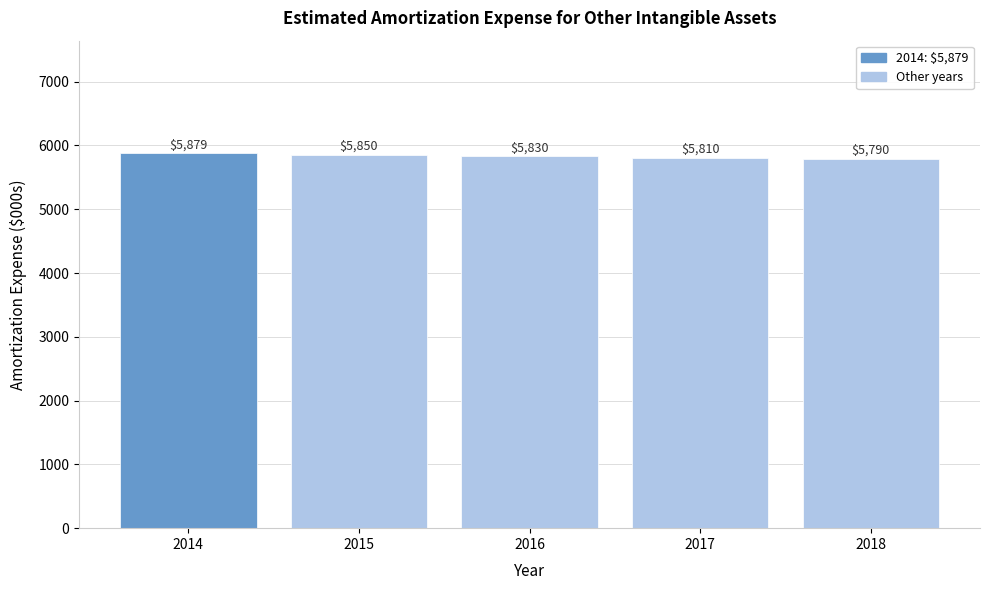

Reading right to left, extract all data points from this chart.

2018=5790	2017=5810	2016=5830	2015=5850	2014=5879